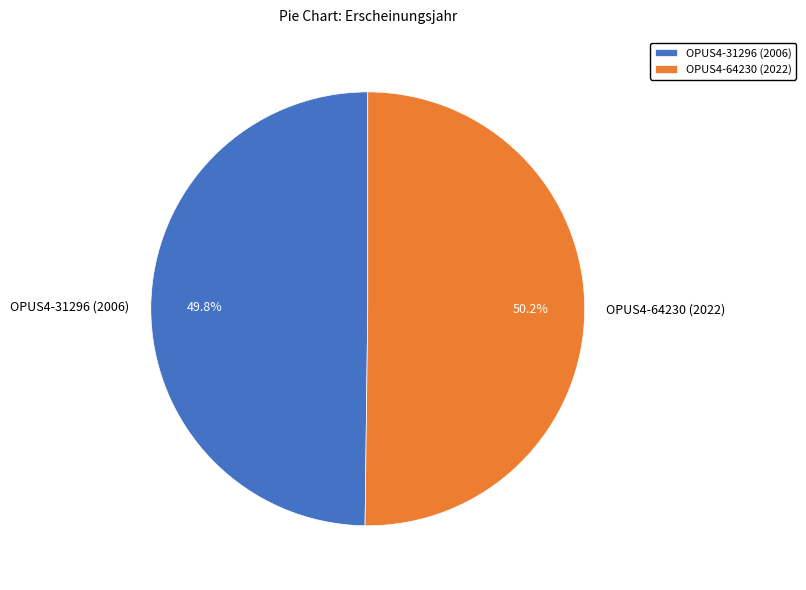

To the nearest percent, what is the combined percentage of OPUS4-31296 (2006) and OPUS4-64230 (2022)?

100%